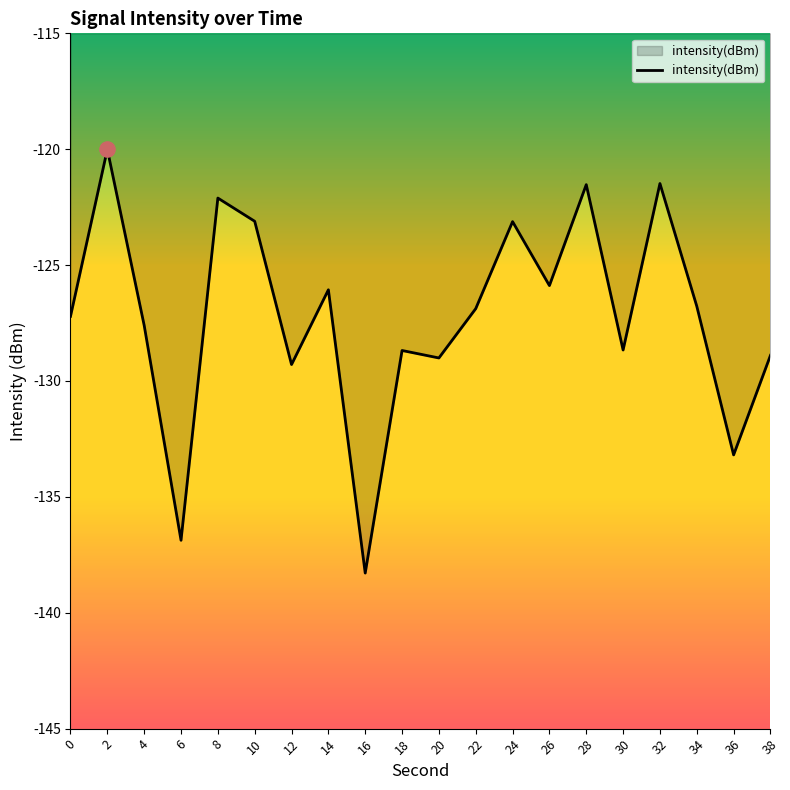

What is the change in value from 24 to 26?

-2.8